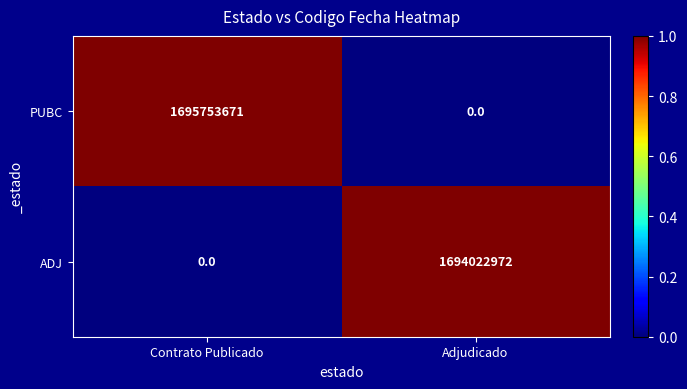

Which series has the largest total across all categories?

PUBC